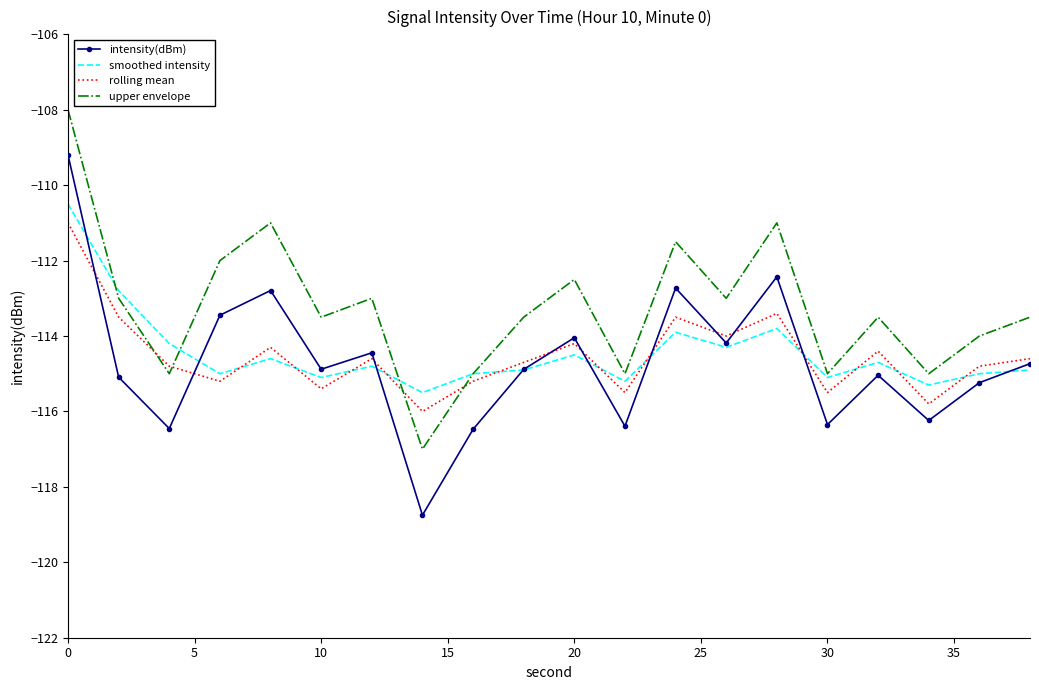

Which series has the largest range (max minus min)?

intensity(dBm)